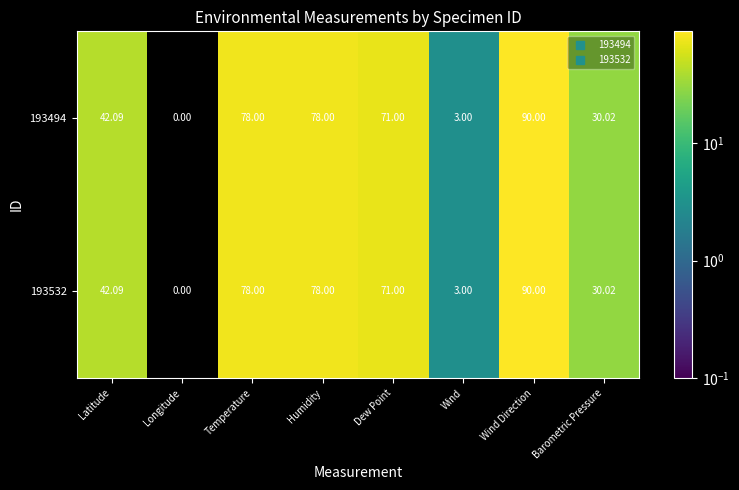

At which label does 193532 reach its peak?

Wind Direction